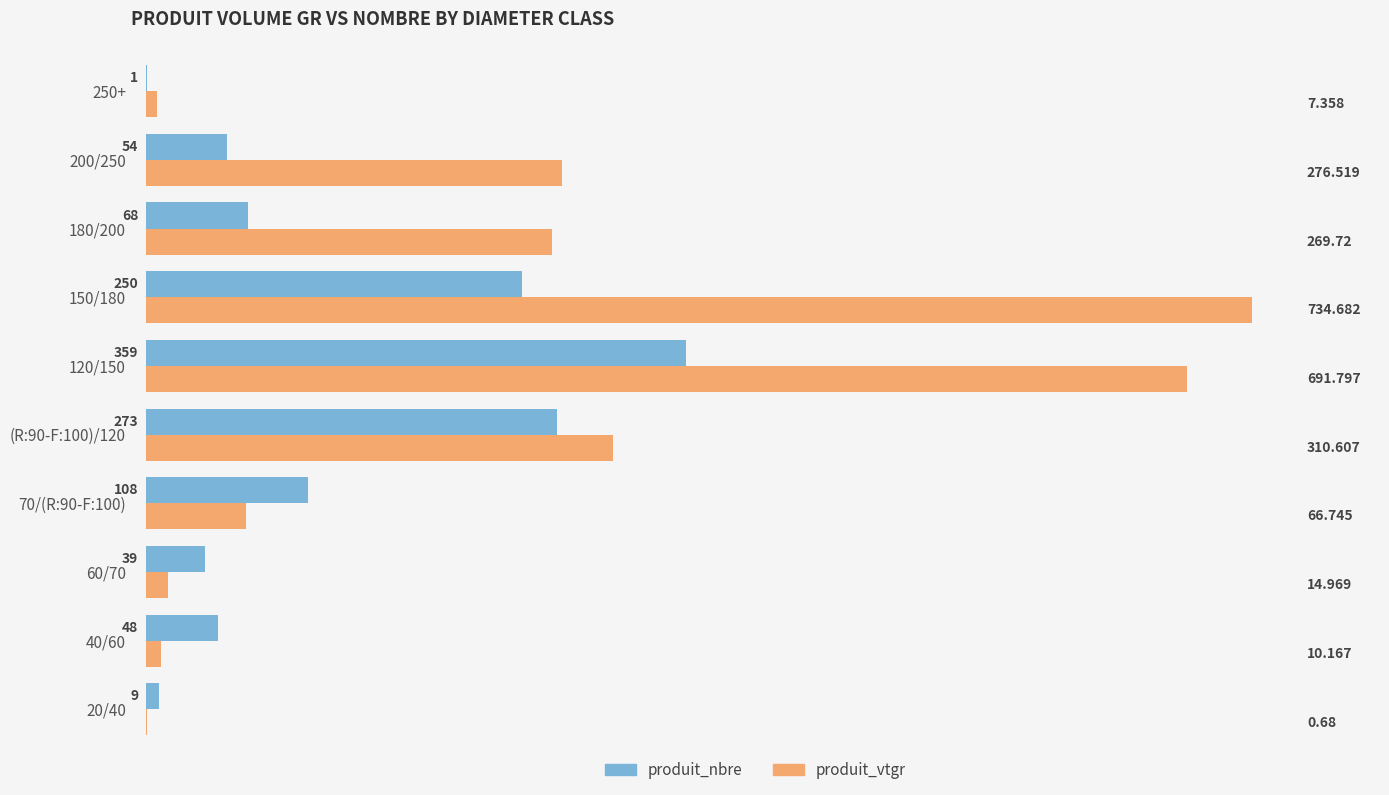

Which series has the largest total across all categories?

produit_vtgr